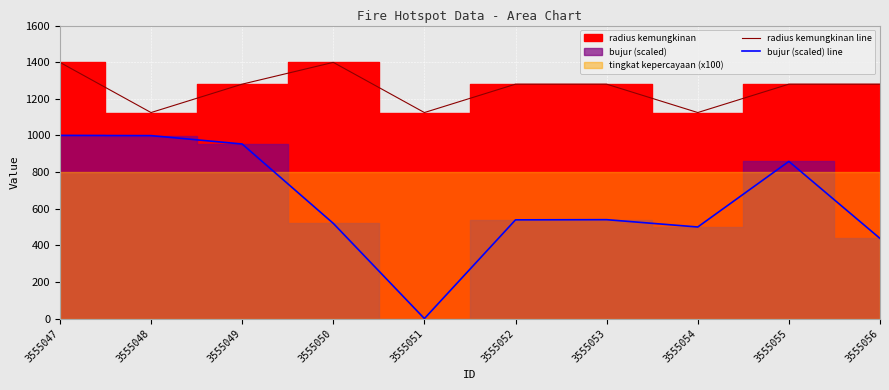

What is the value of the radius kemungkinan line point at the 7th from the left?

1280.0